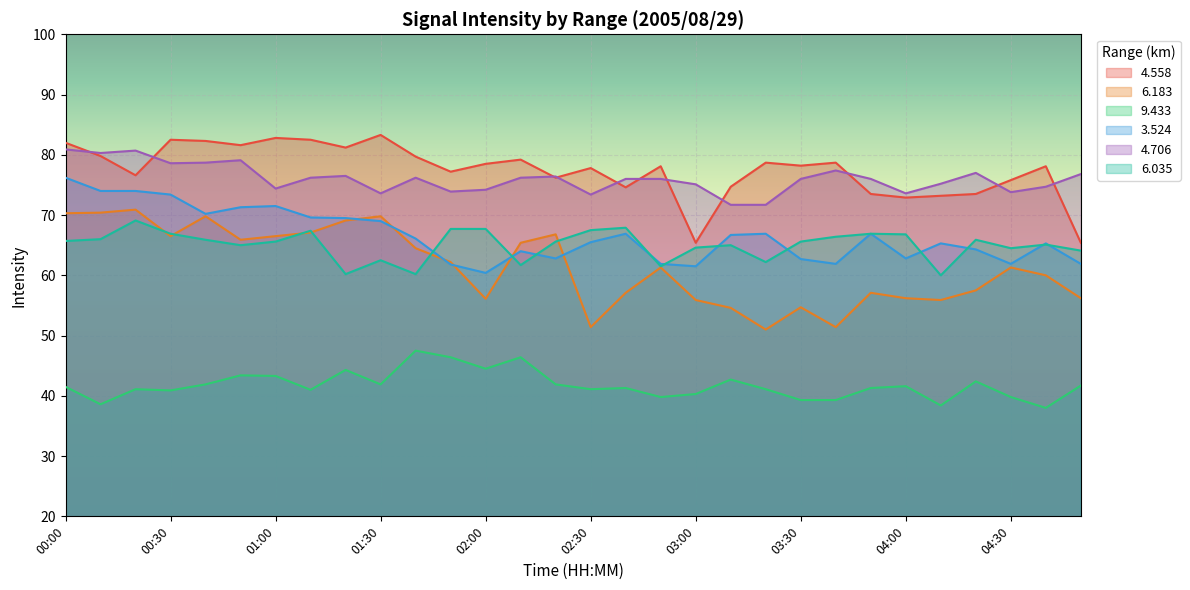

How many lines are shown in the chart?

6